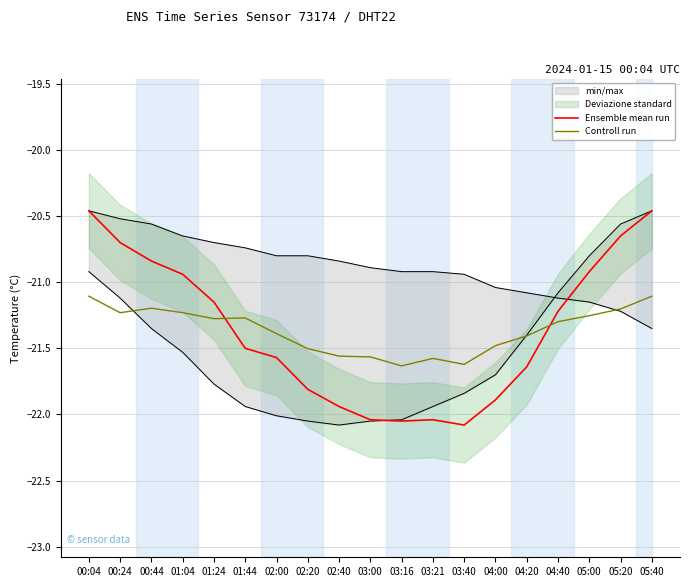

What is the difference between the Ensemble mean run values at 02:40 and 03:21?

0.1